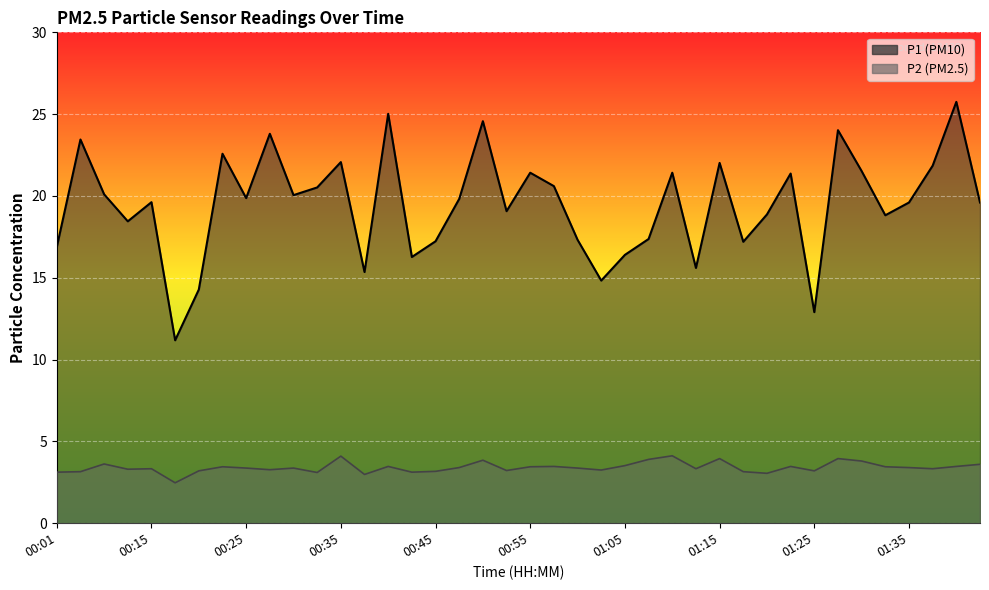

Count the number of data series in this chart.

2